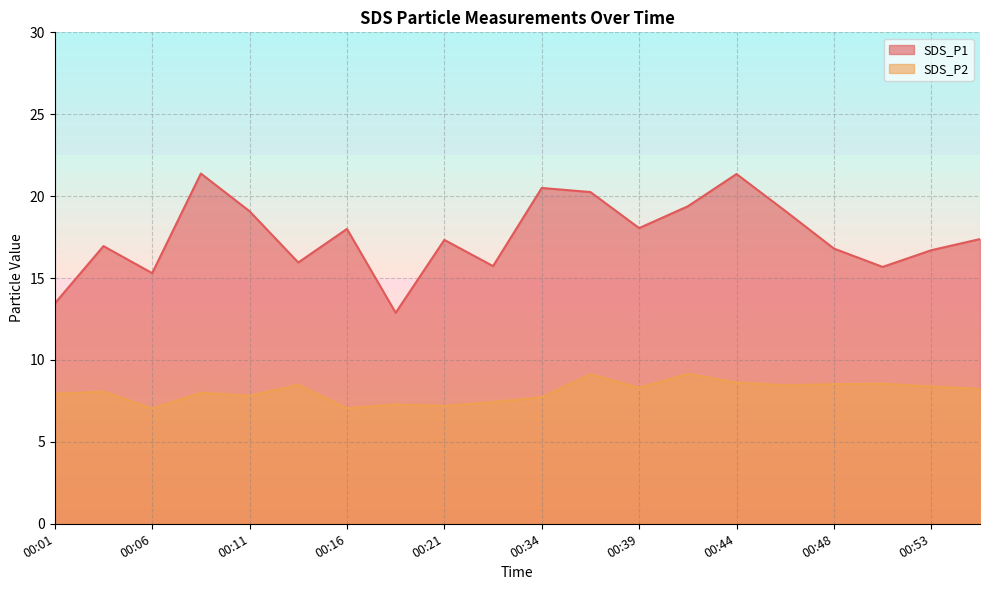

What is the sum of all SDS_P2 values?

161.3